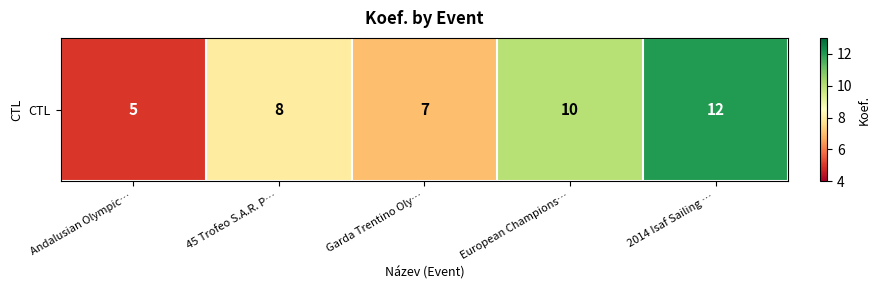

Reading left to right, extract all data points from this chart.

5	8	7	10	12